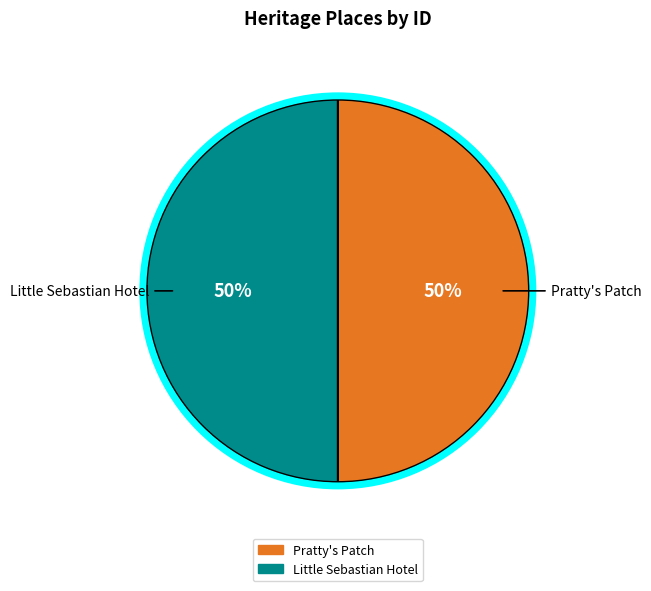

Do Little Sebastian Hotel and Pratty's Patch together represent more than half of the pie?

Yes